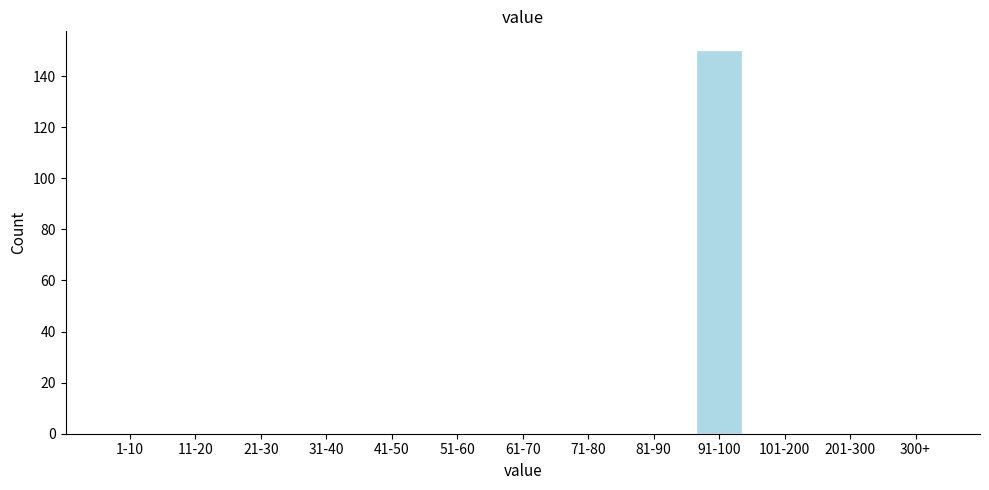

Reading left to right, what are all the values shown in this chart?

1-10=0	11-20=0	21-30=0	31-40=0	41-50=0	51-60=0	61-70=0	71-80=0	81-90=0	91-100=150	101-200=0	201-300=0	300+=0